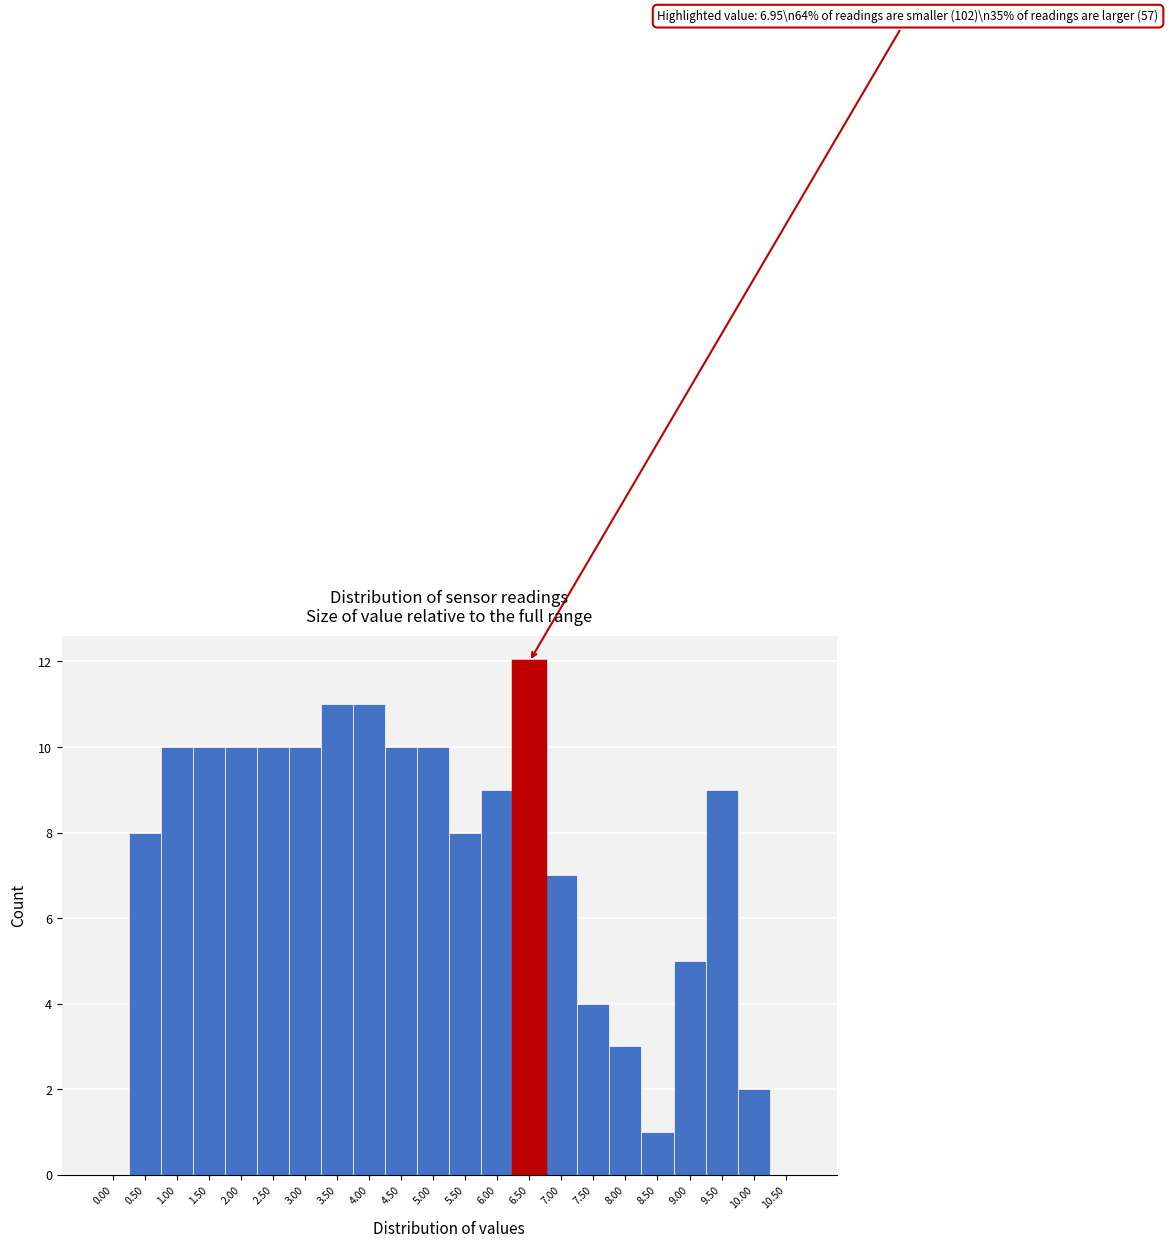

Reading right to left, what are all the values shown in this chart?

10.50=0	10.00=2	9.50=9	9.00=5	8.50=1	8.00=3	7.50=4	7.00=7	6.50=12	6.00=9	5.50=8	5.00=10	4.50=10	4.00=11	3.50=11	3.00=10	2.50=10	2.00=10	1.50=10	1.00=10	0.50=8	0.00=0